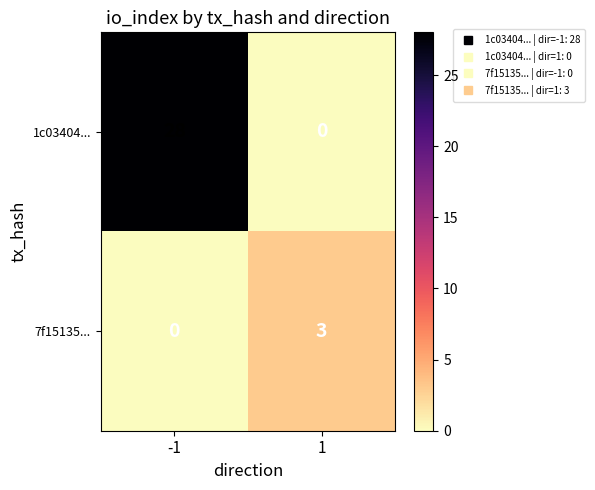

Which series has the largest total across all categories?

1c03404...